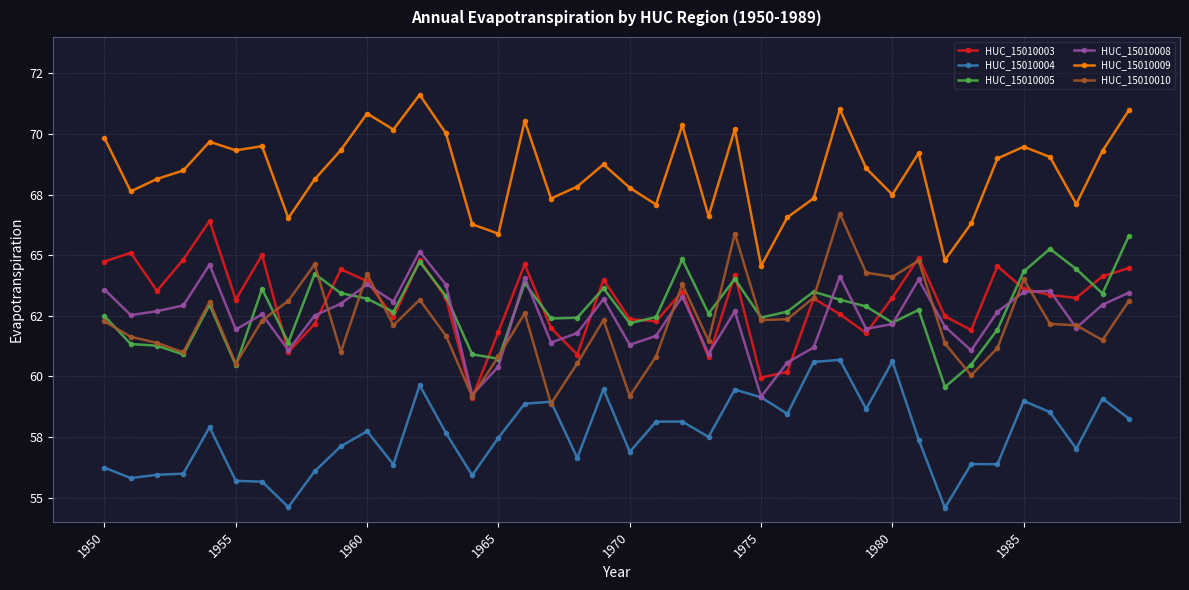

Which series has the largest total across all categories?

HUC_15010009